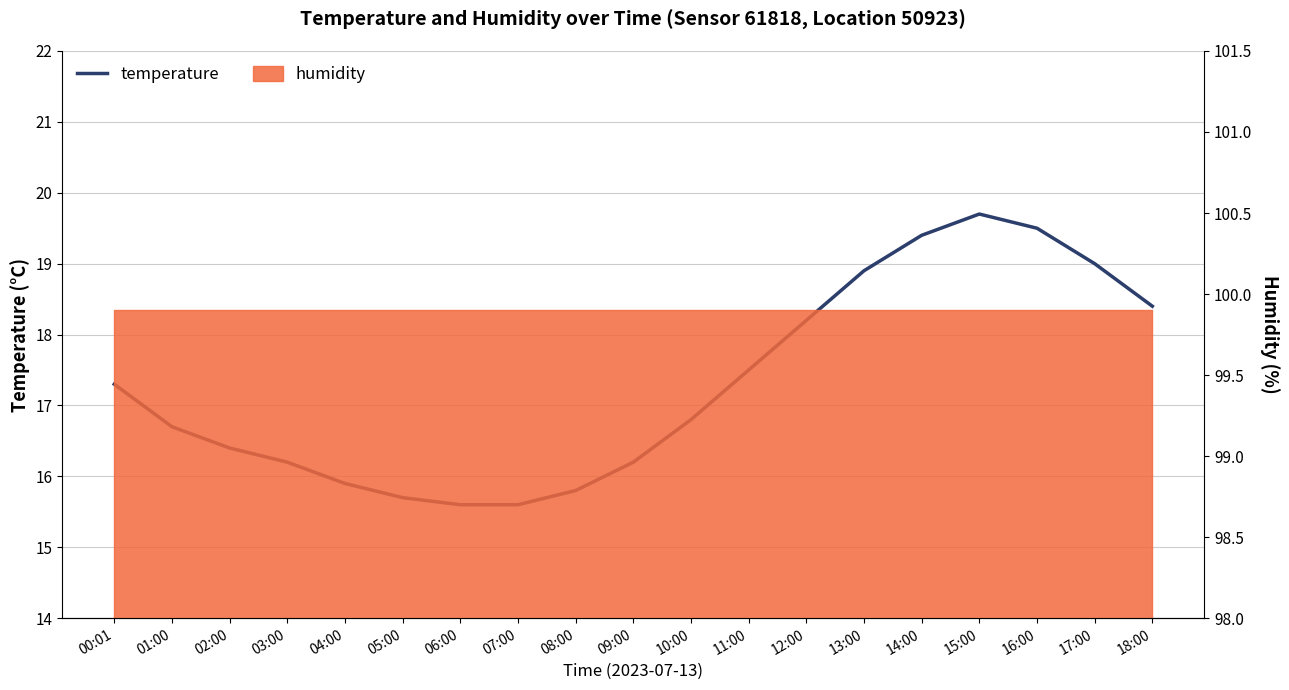

What is the maximum value shown in the chart?

19.7